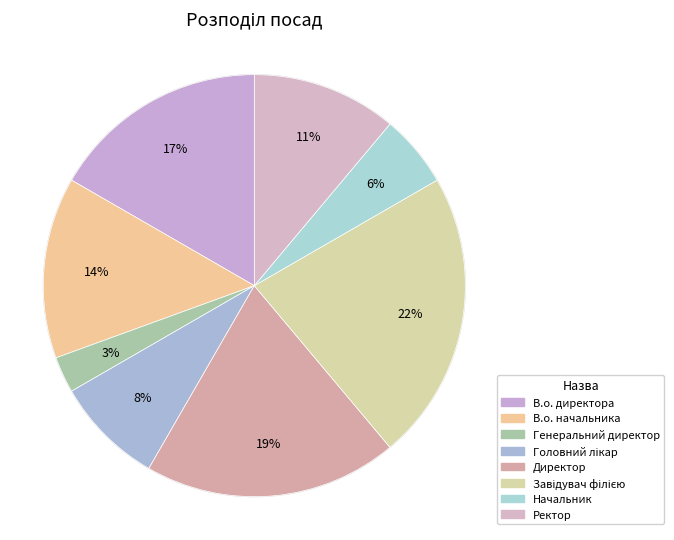

How many segments does this pie chart have?

8